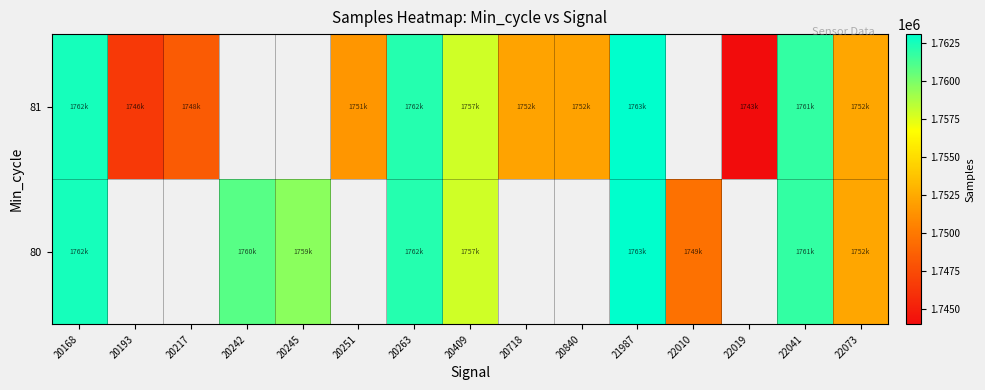

At which label does 80 reach its minimum?

22010